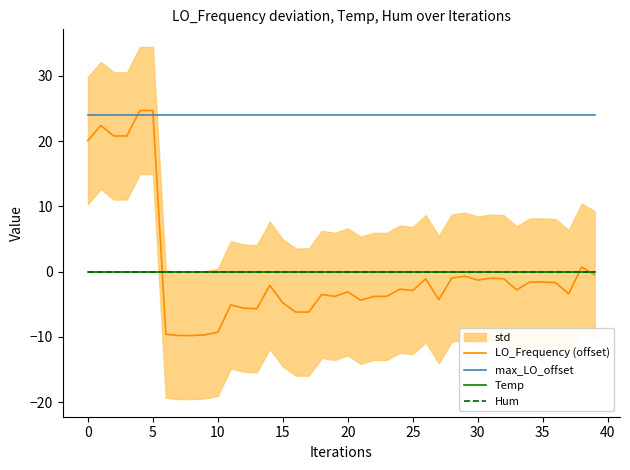

What is the label of the 15th point from the right?

25